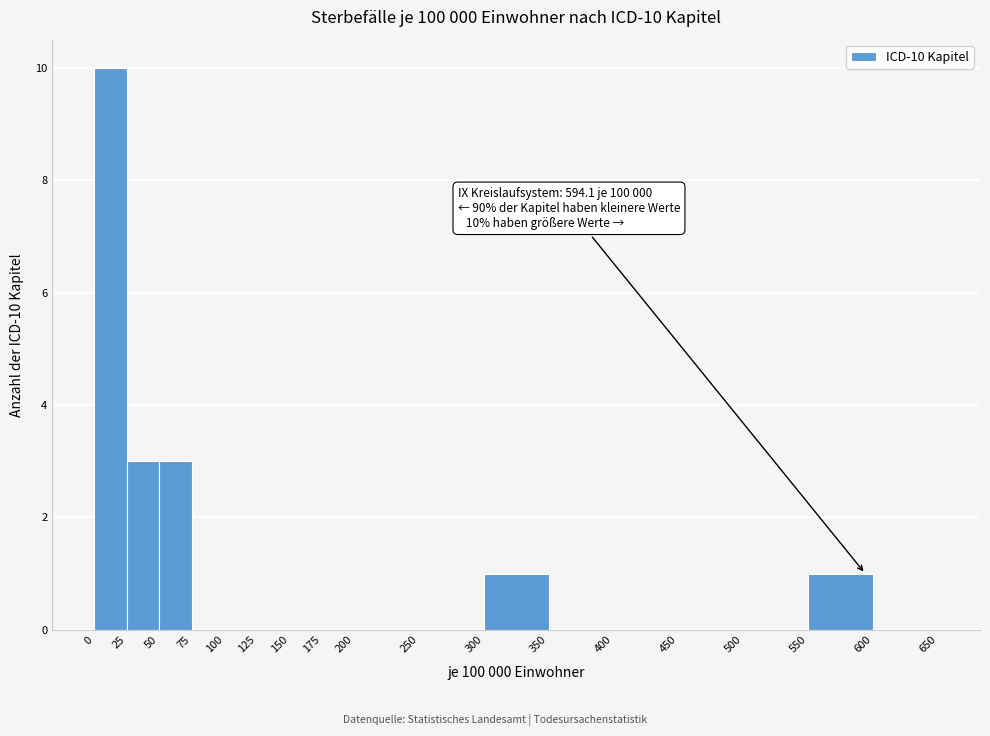

Over which range of the x-axis is the bar tallest?

0 to 25